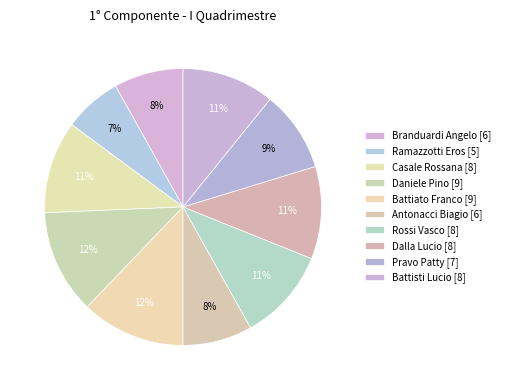

Combined, what portion of the pie is Rossi Vasco and Antonacci Biagio?

18.9%